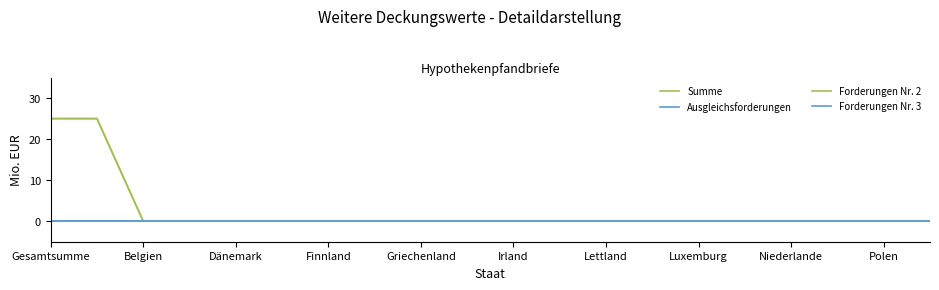

Reading left to right, what are all the values shown in this chart?

Summe: 25	25	0	0	0	0	0	0	0	0	0	0	0	0	0	0	0	0	0	0
Ausgleichsforderungen: 0	0	0	0	0	0	0	0	0	0	0	0	0	0	0	0	0	0	0	0
Forderungen Nr. 2: 25	25	0	0	0	0	0	0	0	0	0	0	0	0	0	0	0	0	0	0
Forderungen Nr. 3: 0	0	0	0	0	0	0	0	0	0	0	0	0	0	0	0	0	0	0	0